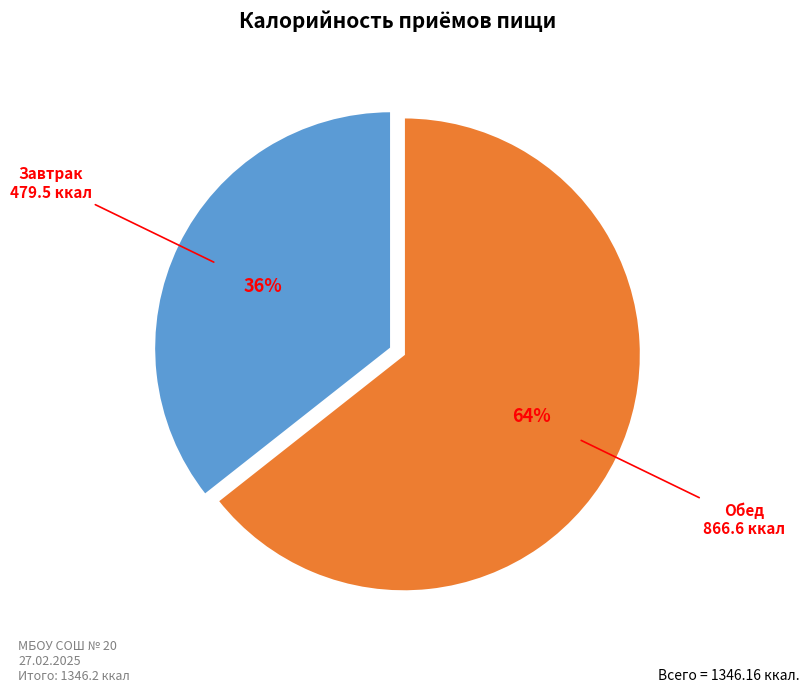

How many segments does this pie chart have?

2